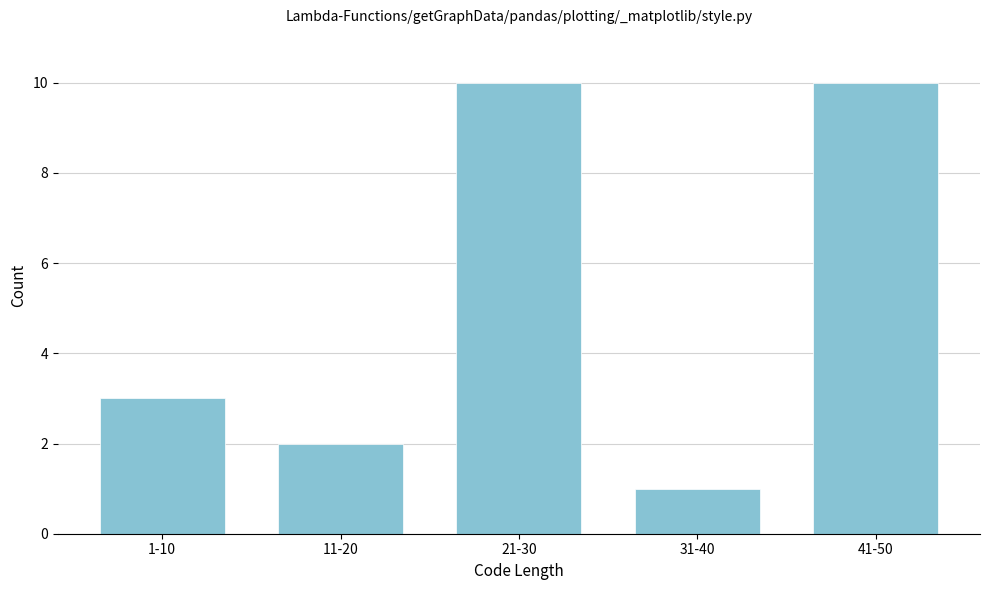

Reading left to right, what are all the values shown in this chart?

3	2	10	1	10